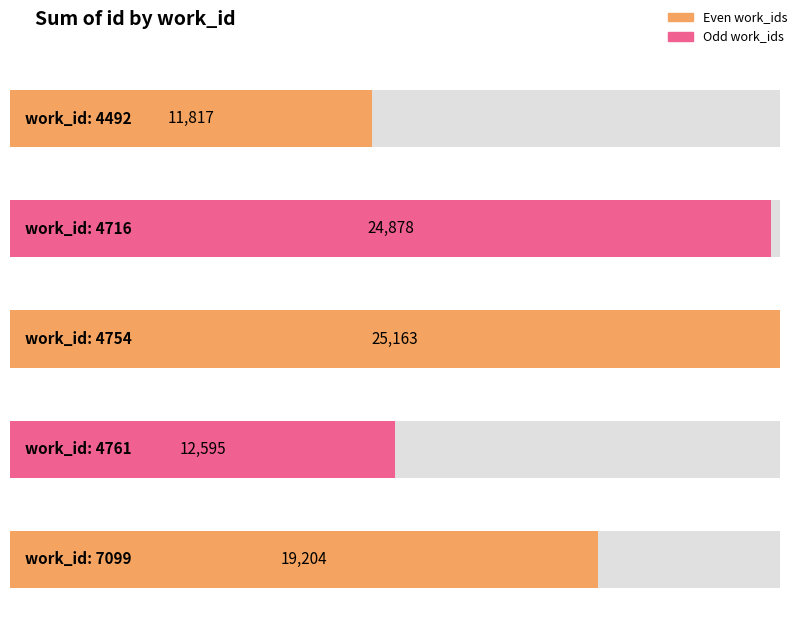

What is the smallest value displayed?

11817